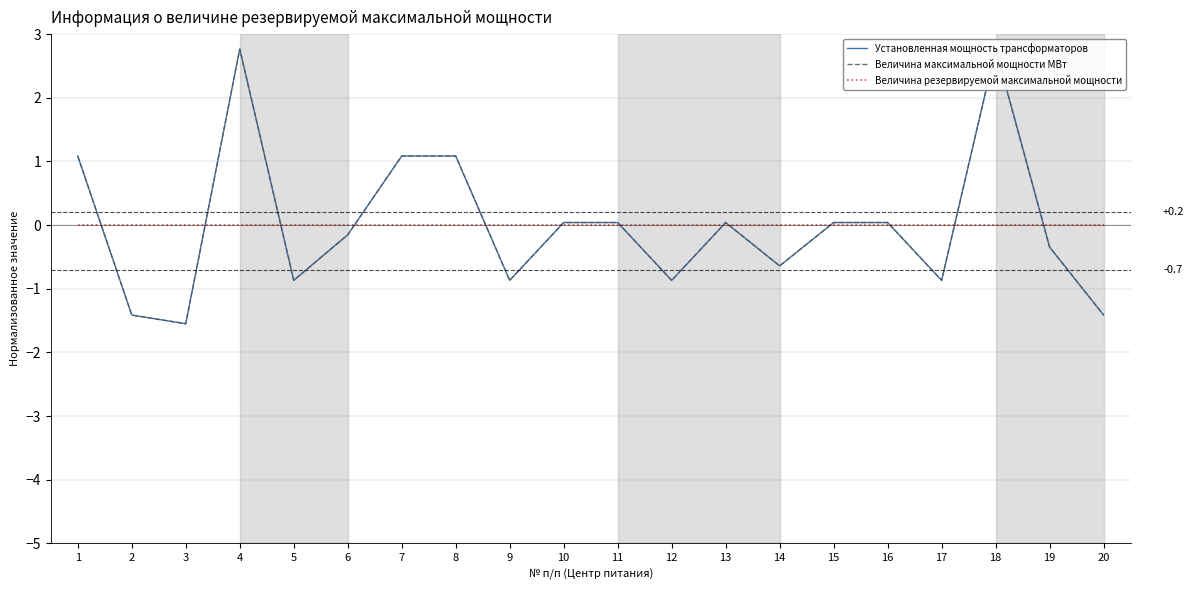

Which series ends up on top after the final intersection of Установленная мощность трансформаторов and Величина резервируемой максимальной мощности?

Величина резервируемой максимальной мощности